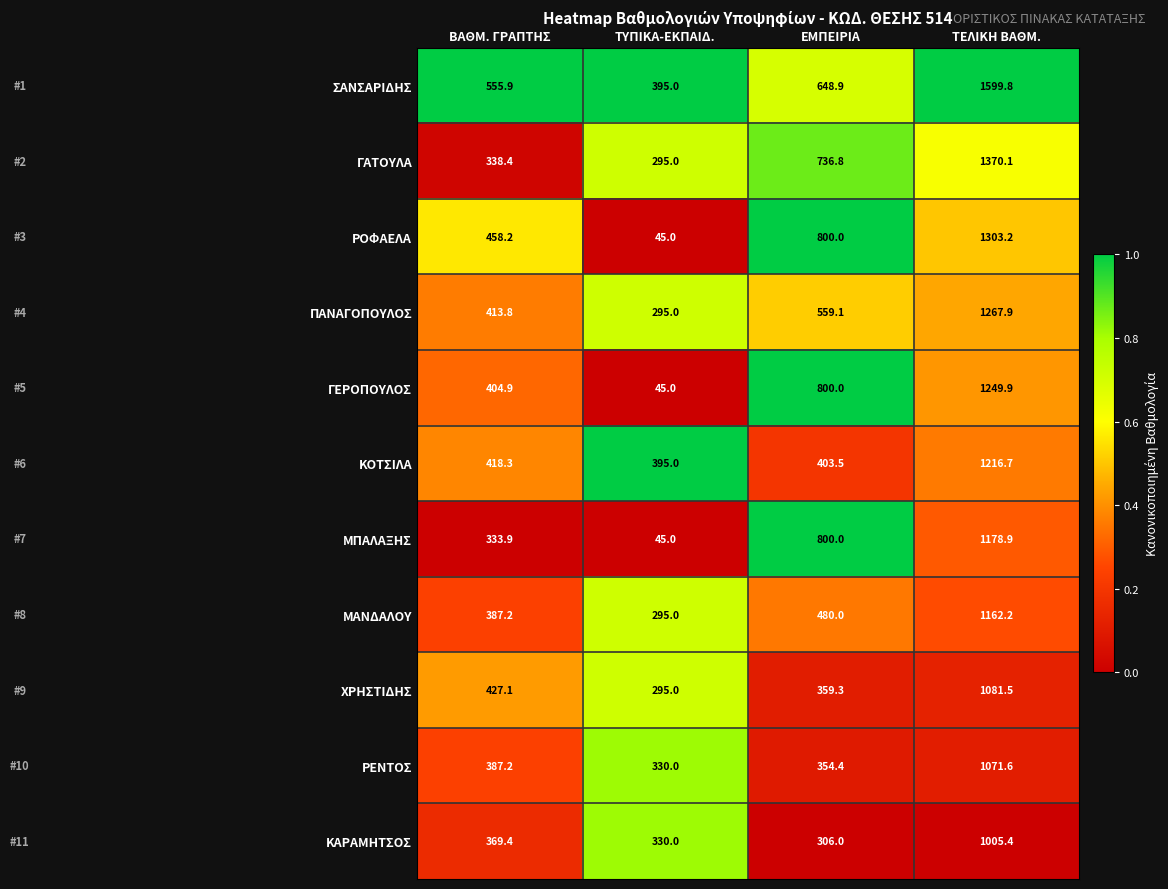

List the series in order of their peak value, lowest first.

ΚΑΡΑΜΗΤΣΟΣ, ΡΕΝΤΟΣ, ΧΡΗΣΤΙΔΗΣ, ΜΑΝΔΑΛΟΥ, ΜΠΑΛΑΞΗΣ, ΚΟΤΣΙΛΑ, ΓΕΡΟΠΟΥΛΟΣ, ΠΑΝΑΓΟΠΟΥΛΟΣ, ΡΟΦΑΕΛΑ, ΓΑΤΟΥΛΑ, ΣΑΝΣΑΡΙΔΗΣ